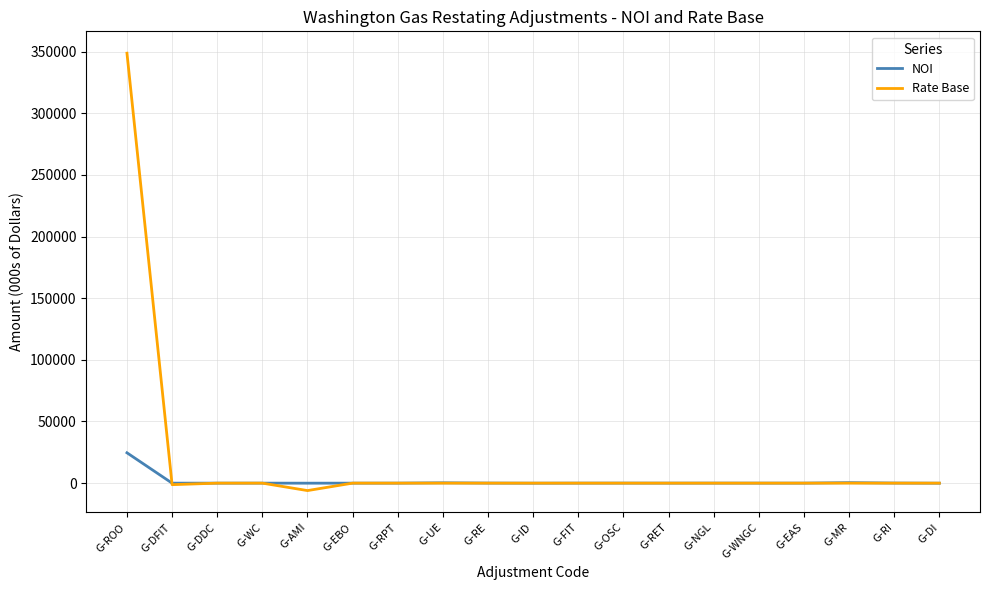

Rank the series by their maximum value, from highest to lowest.

Rate Base, NOI